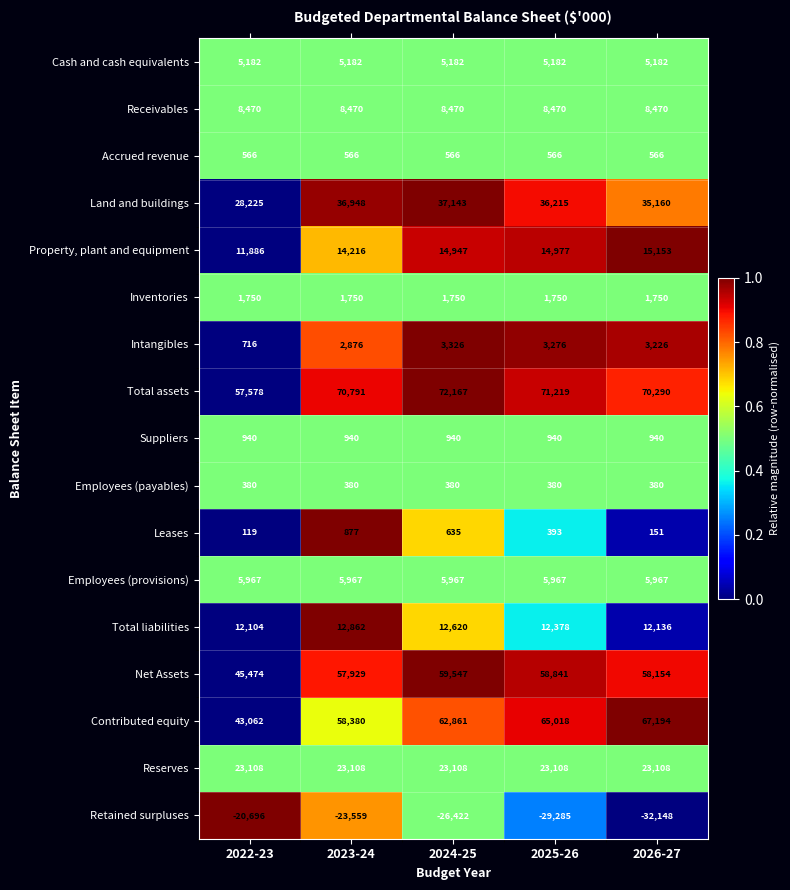

How many series are shown in this chart?

17